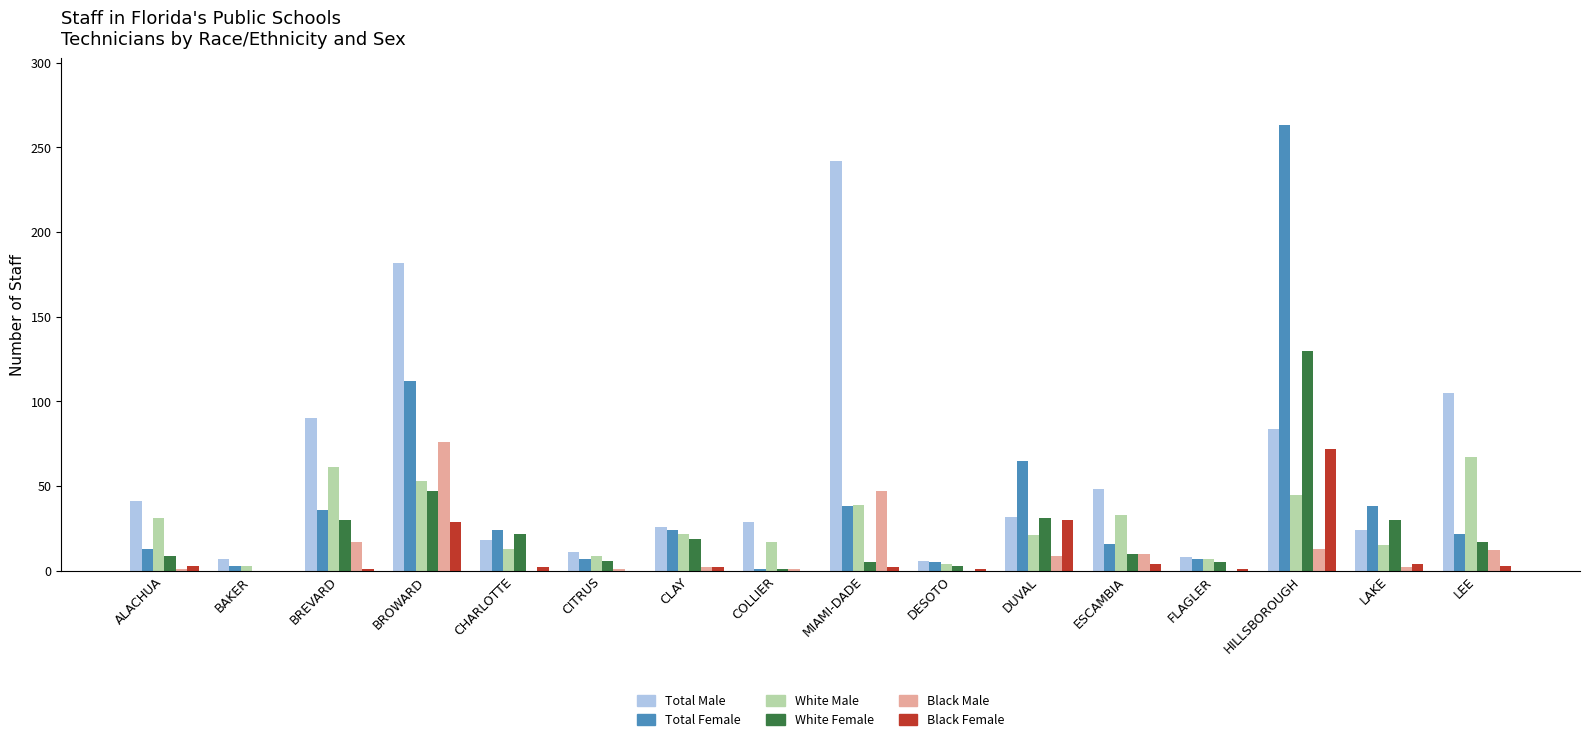

Which series has the largest range (max minus min)?

Total Female